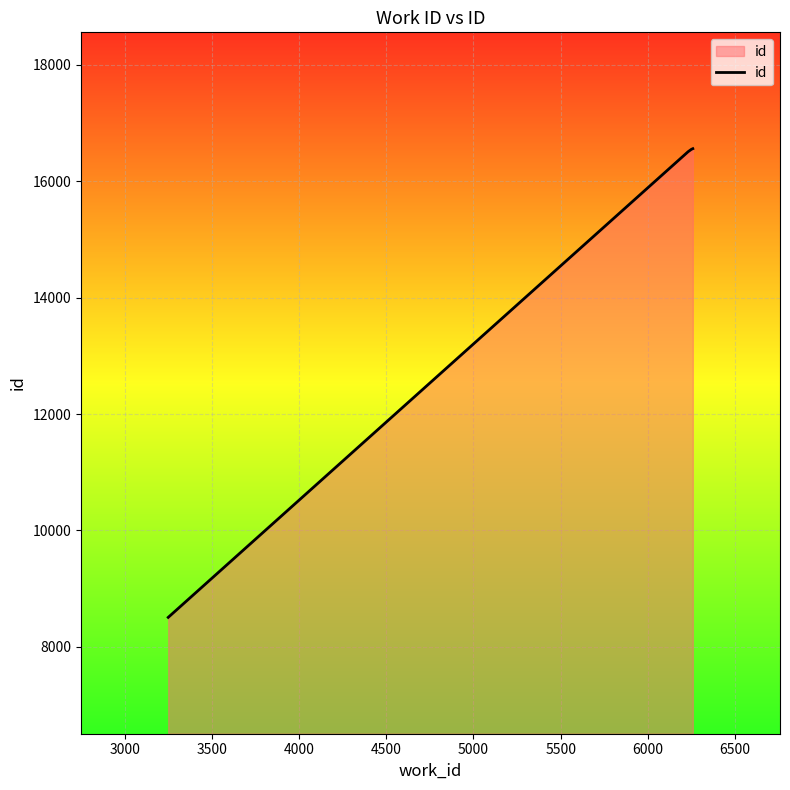

True or false: there are more than 1 points higher than both neighbors.

False